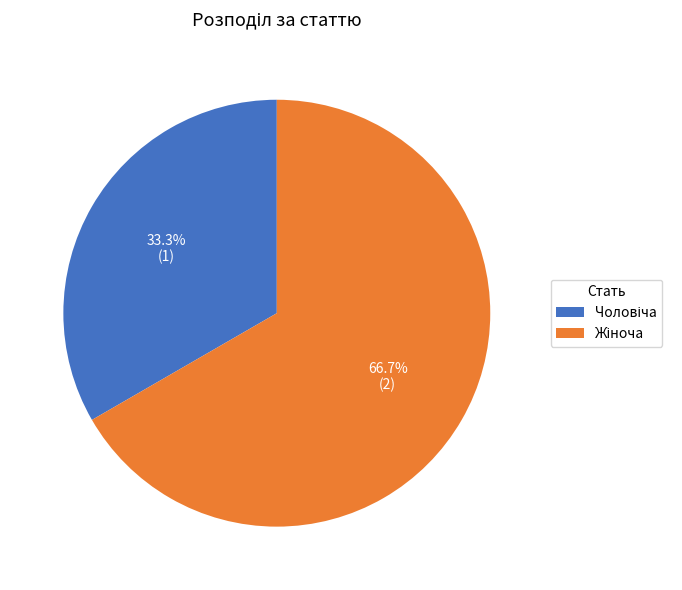

To the nearest percent, what portion does Чоловіча represent?

33%